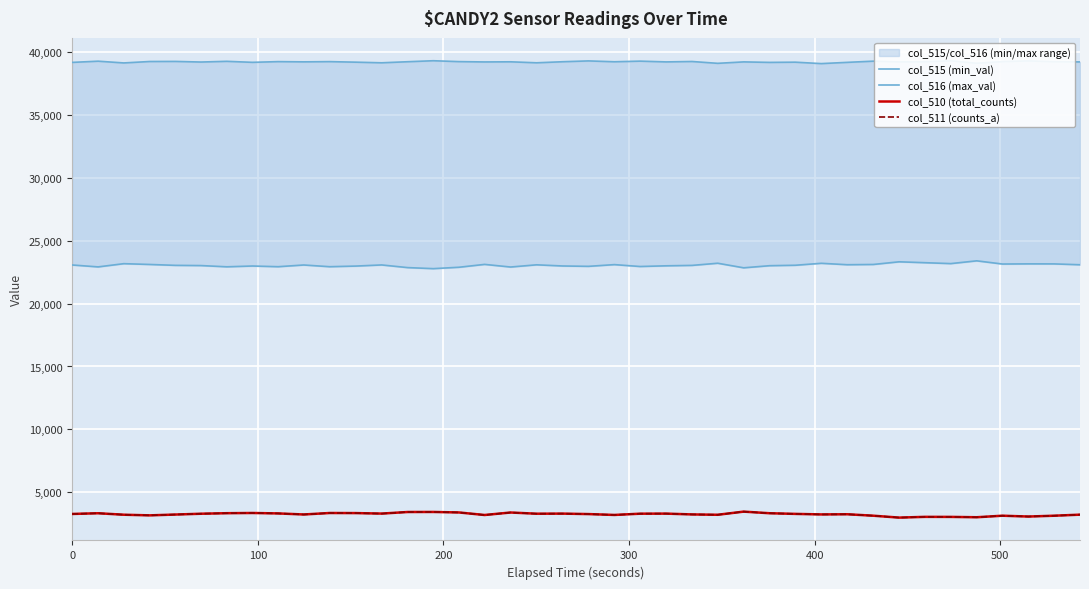

What is the difference between the maximum and minimum values in the col_511 (counts_a) series?

474